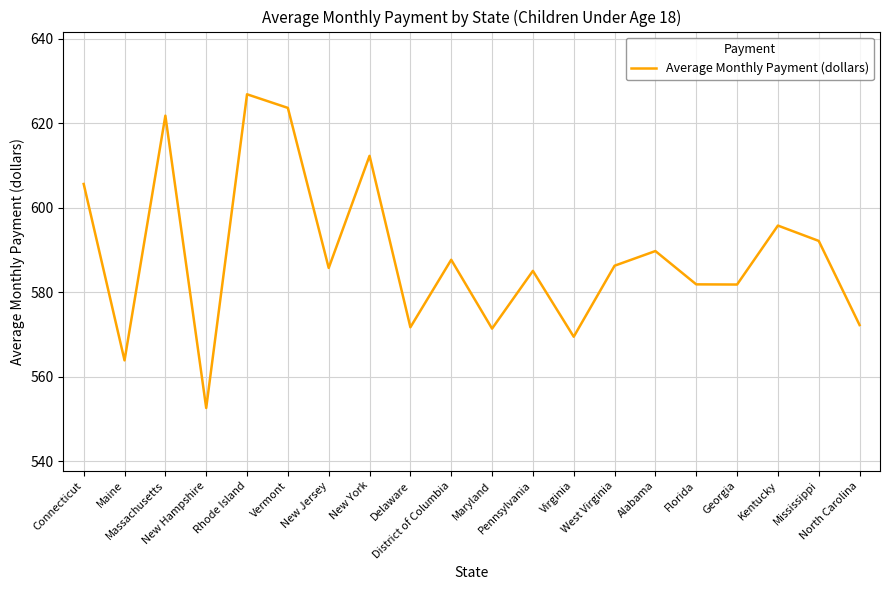

How many interior local valleys (lower than both neighbors) does the data have?

7